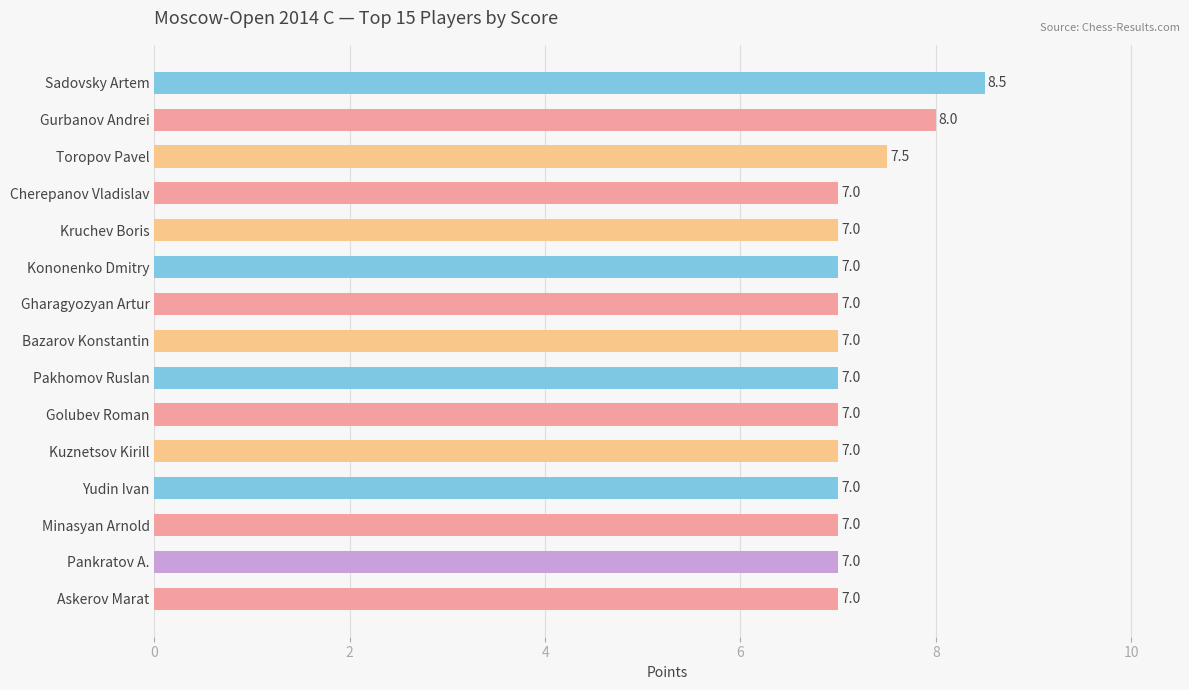

What is the maximum value shown in the chart?

8.5